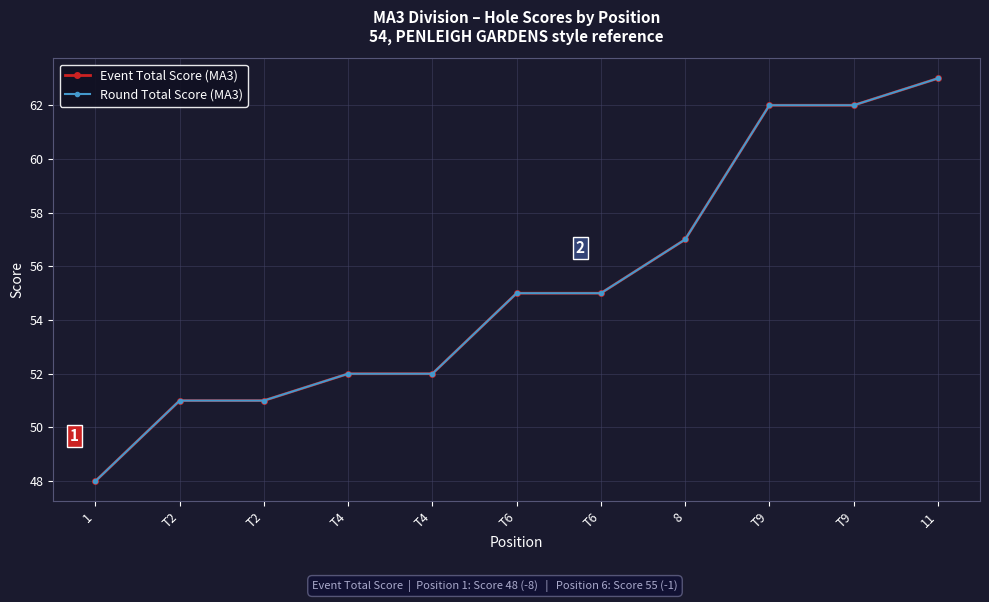

What are all the series names shown in the legend?

Event Total Score (MA3), Round Total Score (MA3)